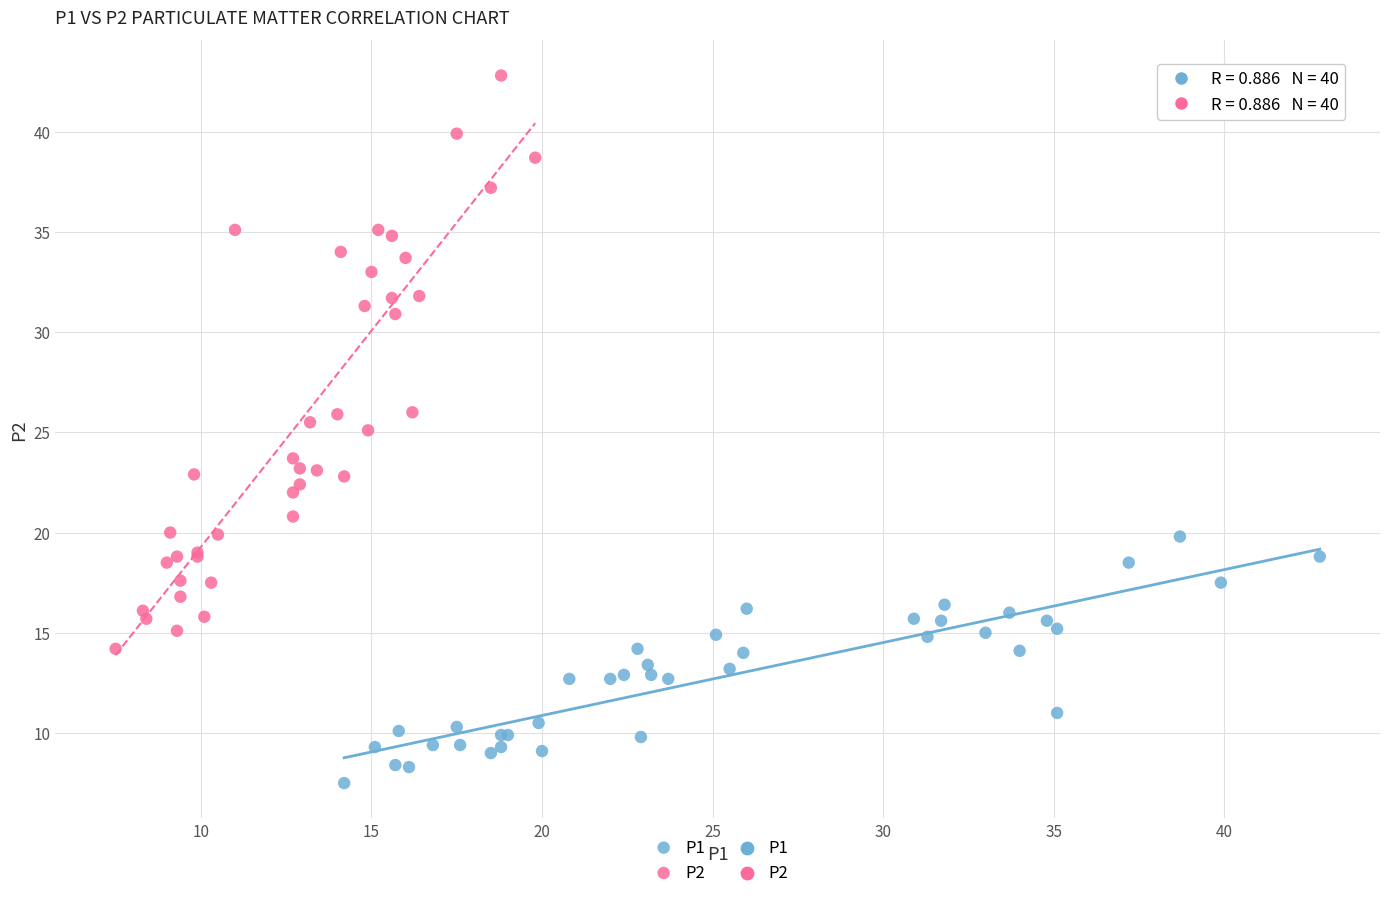

Which series reaches the maximum Y coordinate?

P2